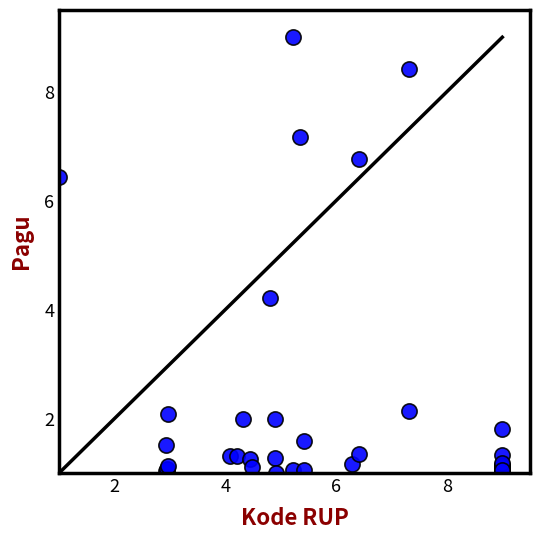

What Y value in the scatter plot is closest to 5?

4.2